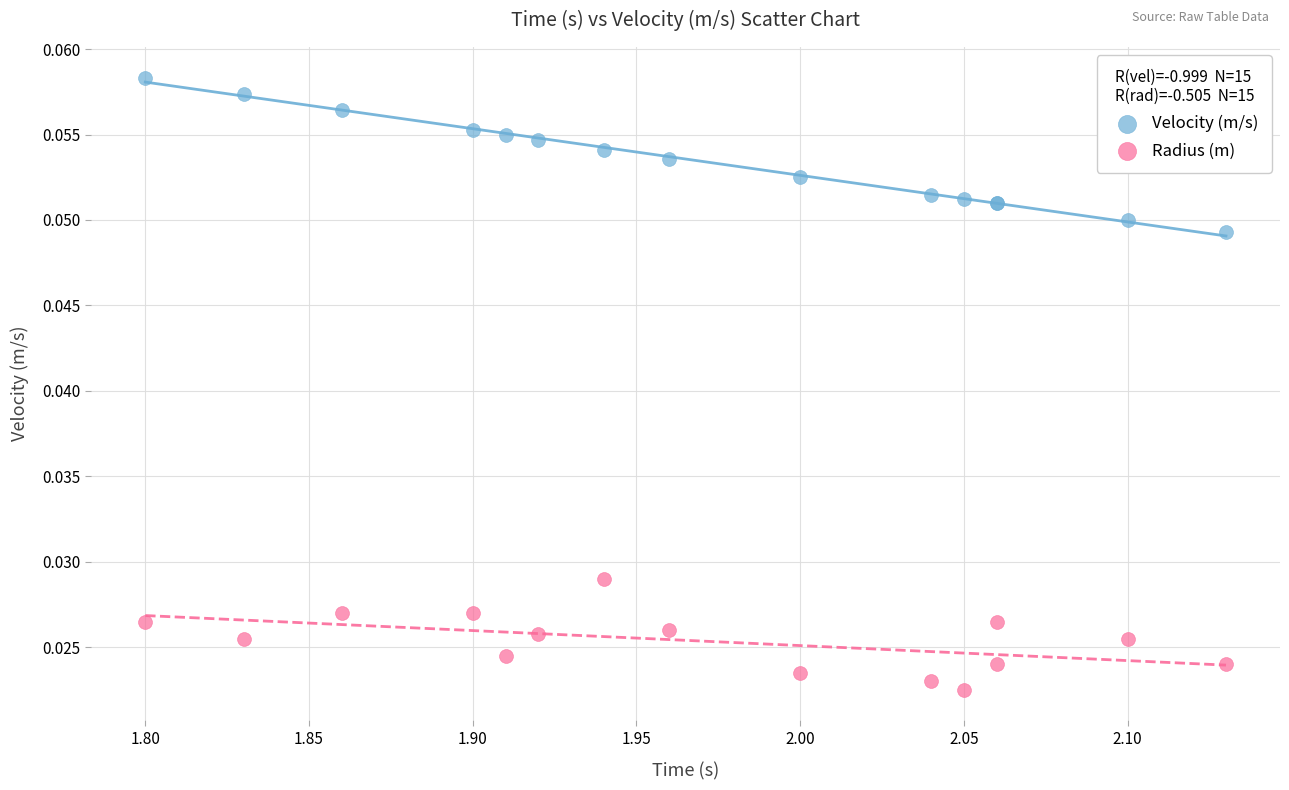

Which series contains the highest Y value?

Velocity (m/s)